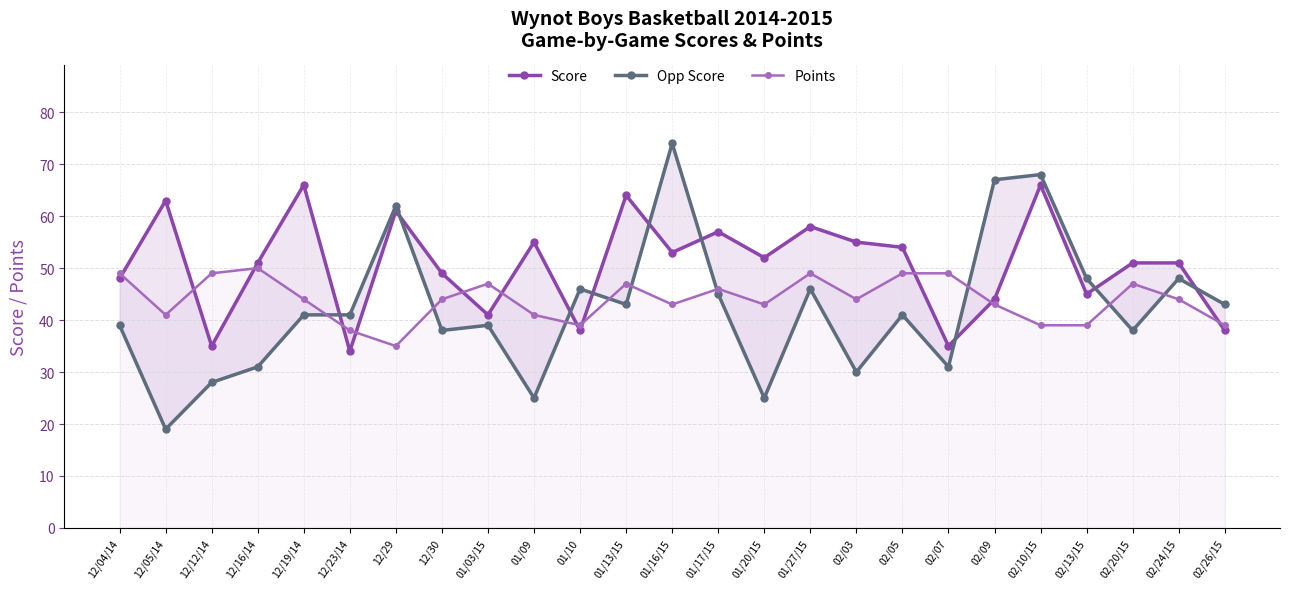

Reading left to right, what are all the values shown in this chart?

Score: 12/04/14=48	12/05/14=63	12/12/14=35	12/16/14=51	12/19/14=66	12/23/14=34	12/29=61	12/30=49	01/03/15=41	01/09=55	01/10=38	01/13/15=64	01/16/15=53	01/17/15=57	01/20/15=52	01/27/15=58	02/03=55	02/05=54	02/07=35	02/09=44	02/10/15=66	02/13/15=45	02/20/15=51	02/24/15=51	02/26/15=38
Opp Score: 12/04/14=39	12/05/14=19	12/12/14=28	12/16/14=31	12/19/14=41	12/23/14=41	12/29=62	12/30=38	01/03/15=39	01/09=25	01/10=46	01/13/15=43	01/16/15=74	01/17/15=45	01/20/15=25	01/27/15=46	02/03=30	02/05=41	02/07=31	02/09=67	02/10/15=68	02/13/15=48	02/20/15=38	02/24/15=48	02/26/15=43
Points: 12/04/14=49	12/05/14=41	12/12/14=49	12/16/14=50	12/19/14=44	12/23/14=38	12/29=35	12/30=44	01/03/15=47	01/09=41	01/10=39	01/13/15=47	01/16/15=43	01/17/15=46	01/20/15=43	01/27/15=49	02/03=44	02/05=49	02/07=49	02/09=43	02/10/15=39	02/13/15=39	02/20/15=47	02/24/15=44	02/26/15=39